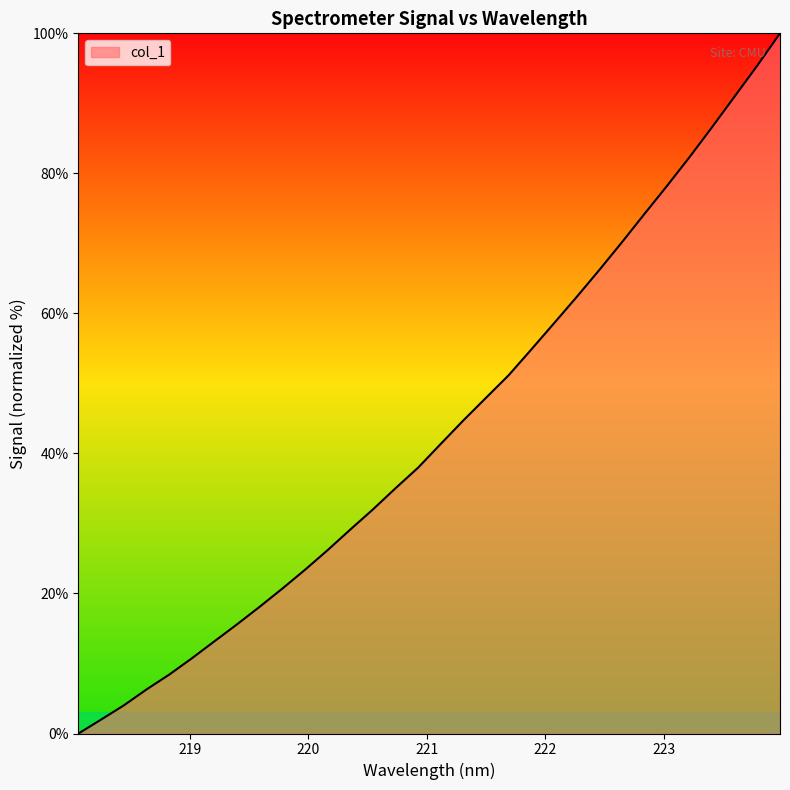

What is the greatest value displayed?

100.0